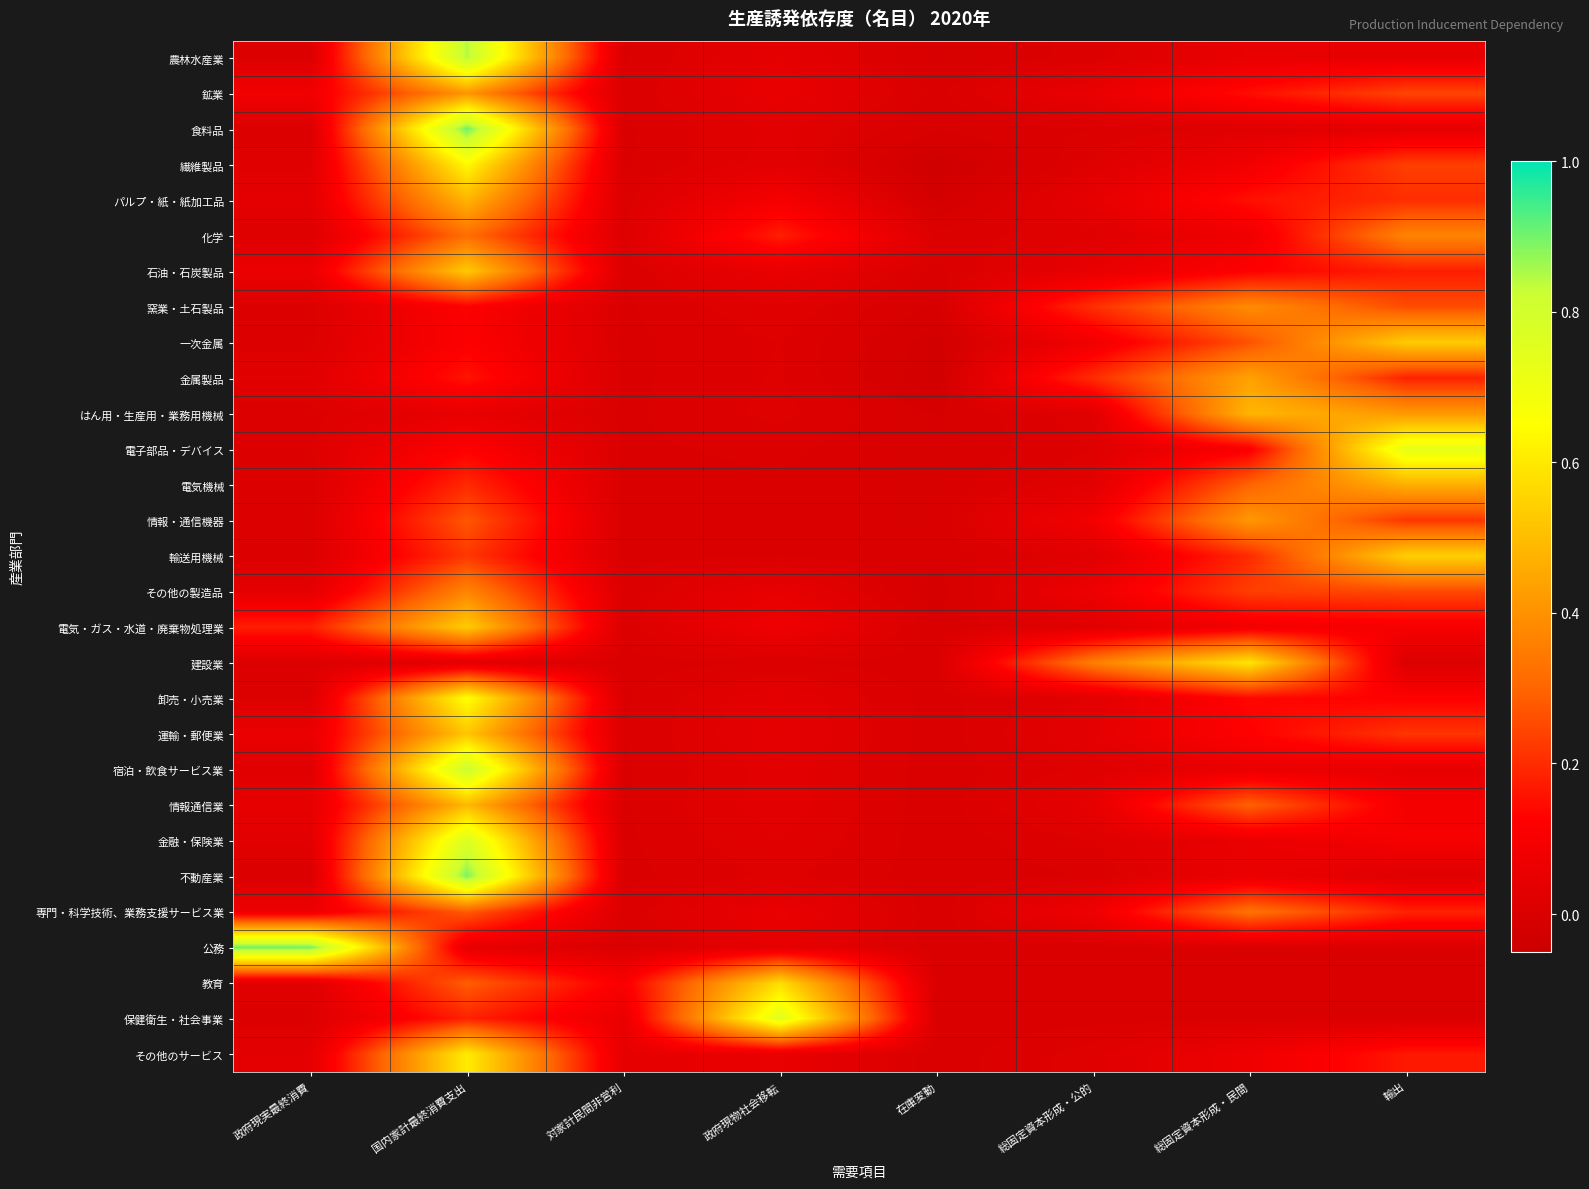

How many distinct data groups are displayed?

29